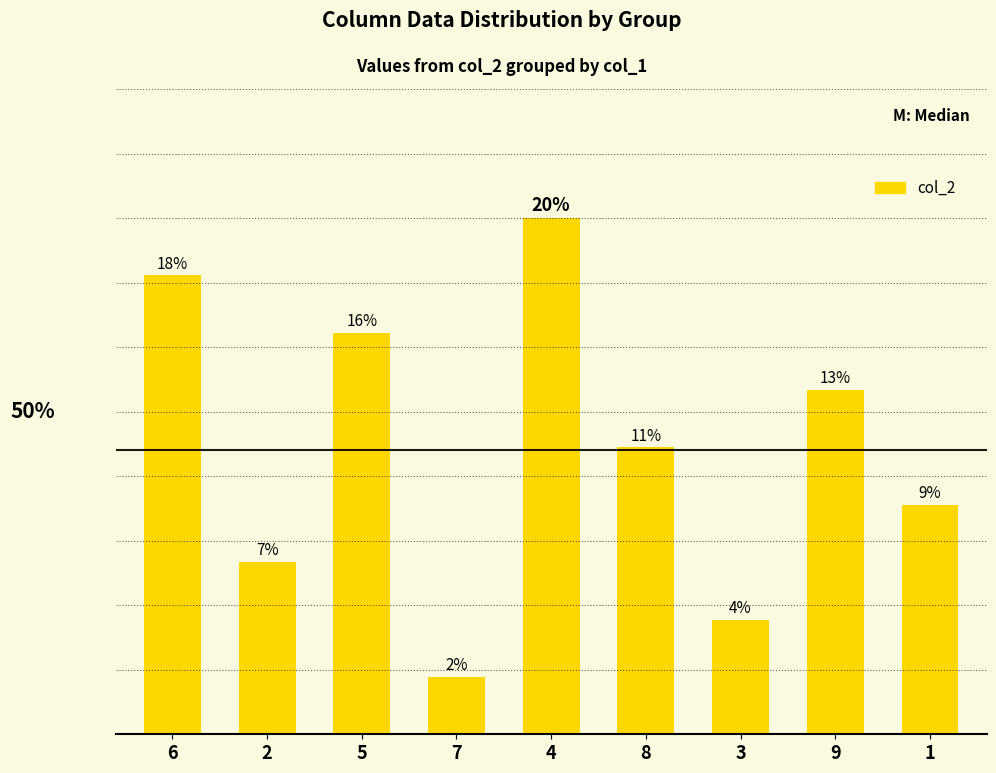

List the labels in order of value, smallest first.

7, 3, 2, 1, 8, 9, 5, 6, 4